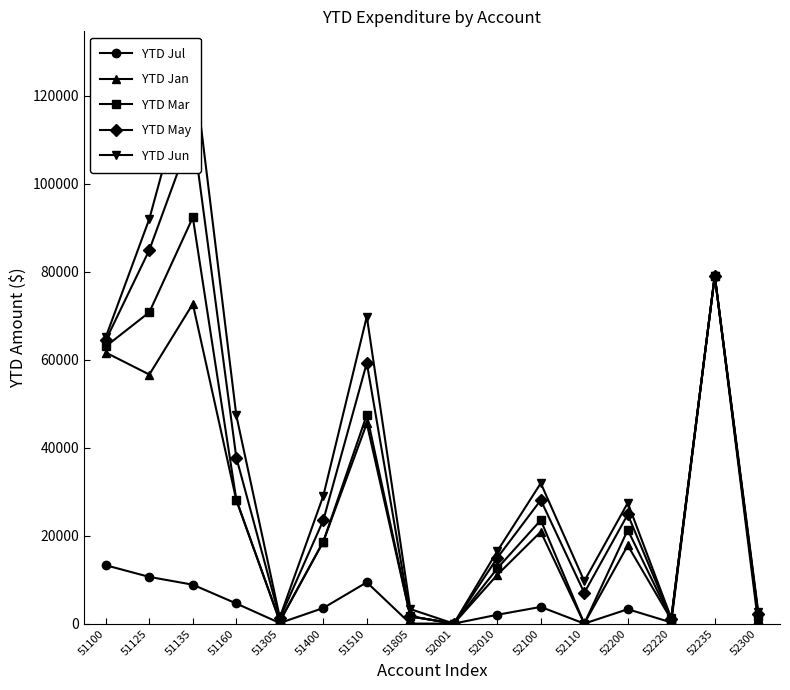

Read the YTD Jul value at 51510.

9389.0